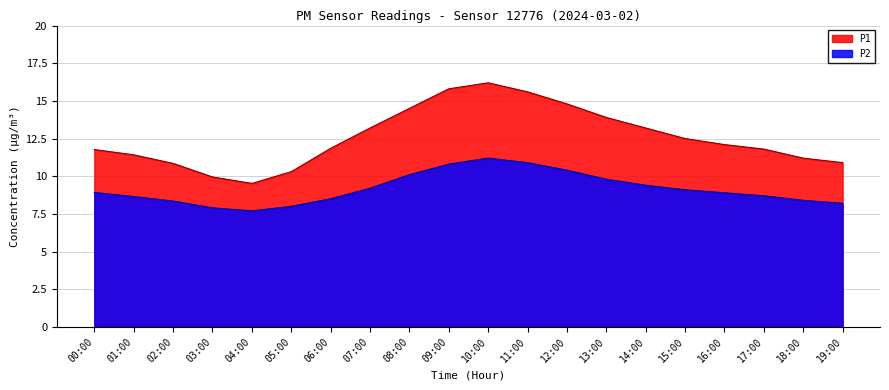

How many lines are shown in the chart?

2